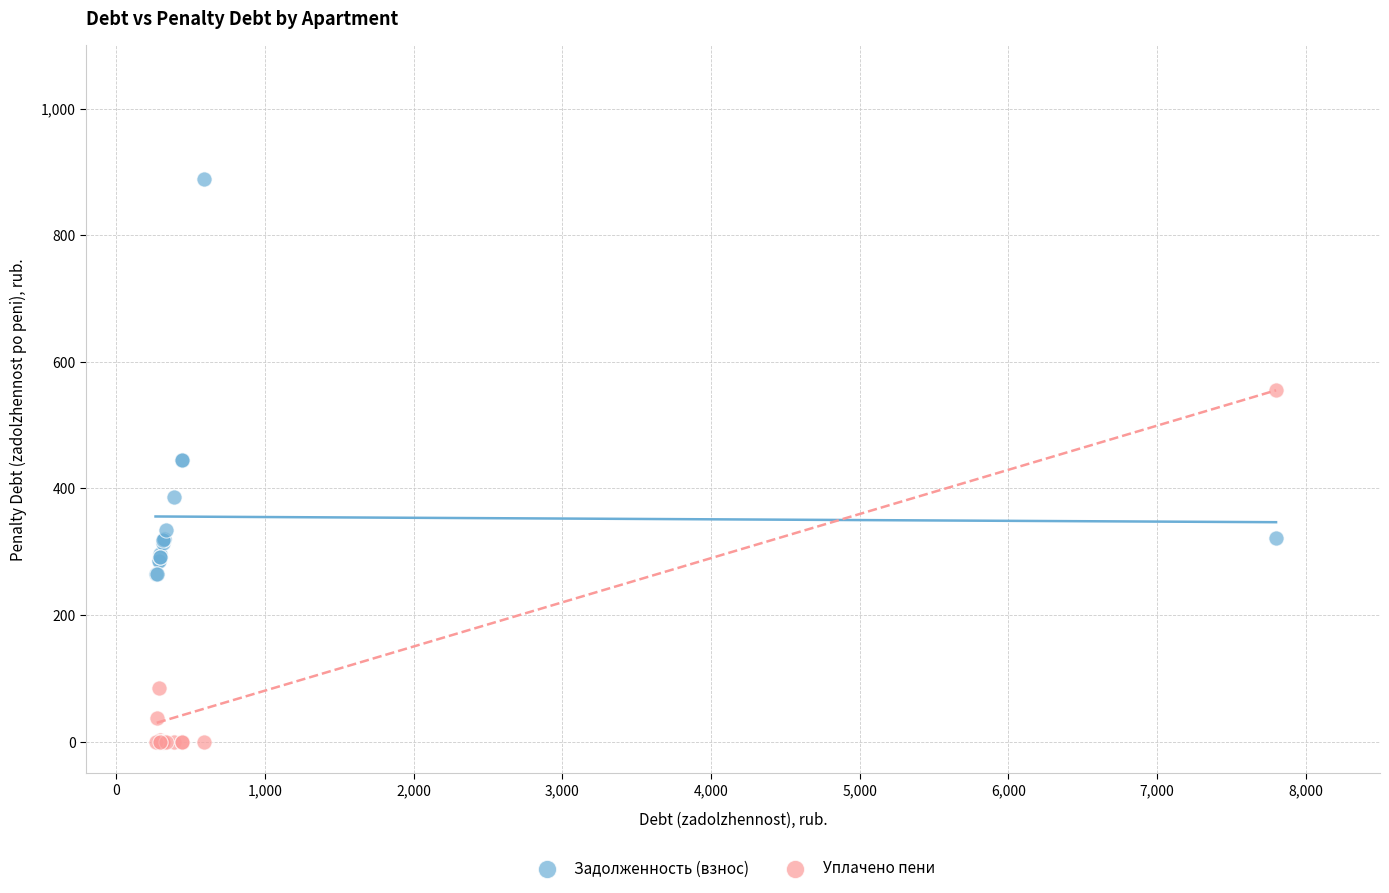

In the Задолженность (взнос) series, what Y value is closest to 576?

444.4